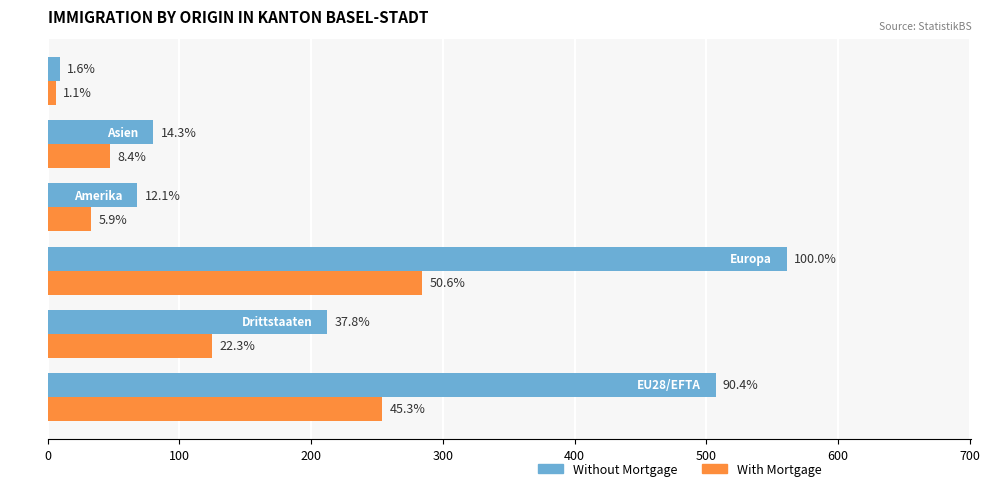

What is the average value of the With Mortgage series?

125